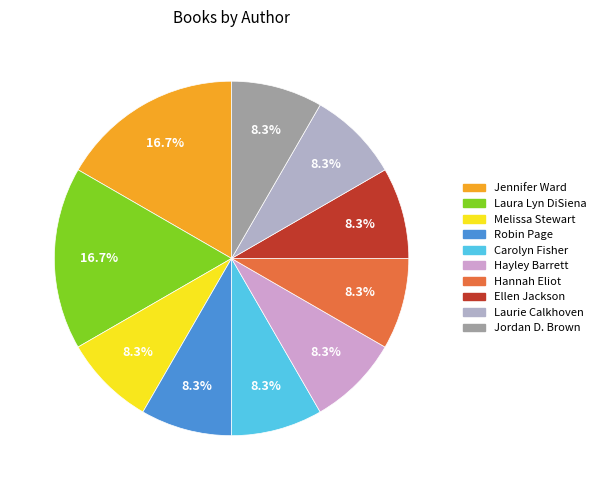

Which category has the smallest portion of the pie?

Melissa Stewart